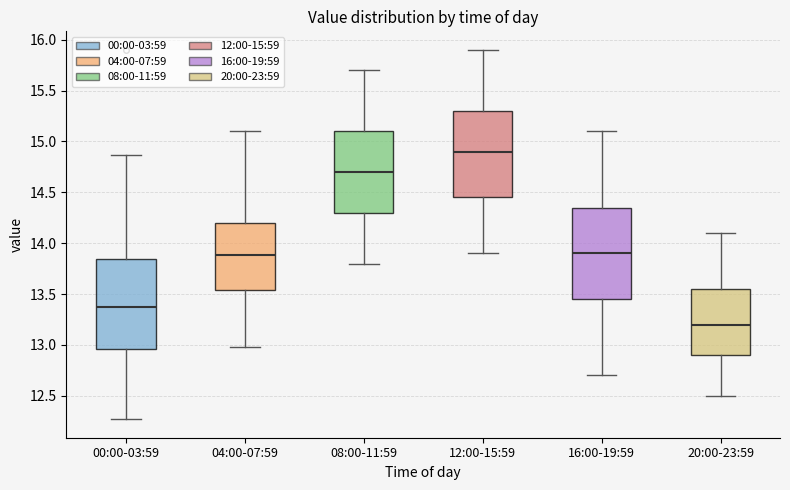

Where is the lower edge of the box for 04:00-07:59 on the y-axis? The values are not printed on the chart, so give them approximately, as read against the axis.

13.55